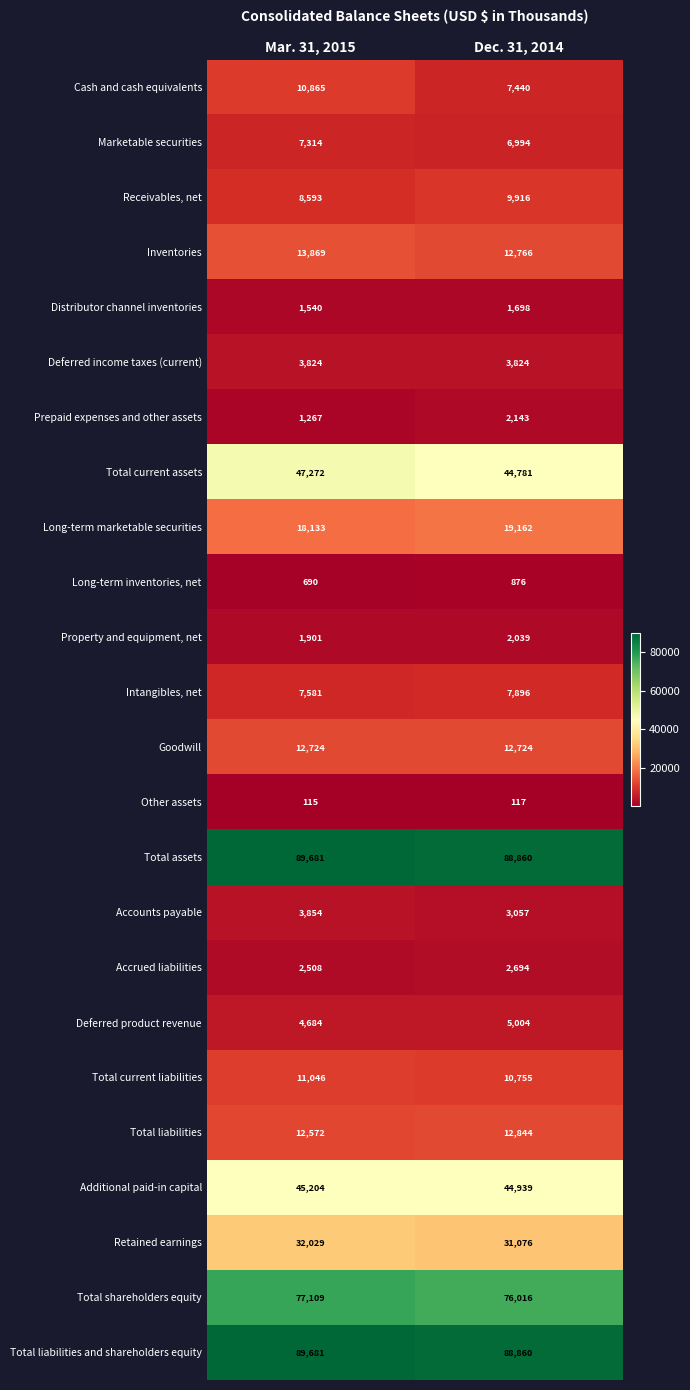

List the labels in order of Marketable securities value, largest first.

Mar. 31, 2015, Dec. 31, 2014